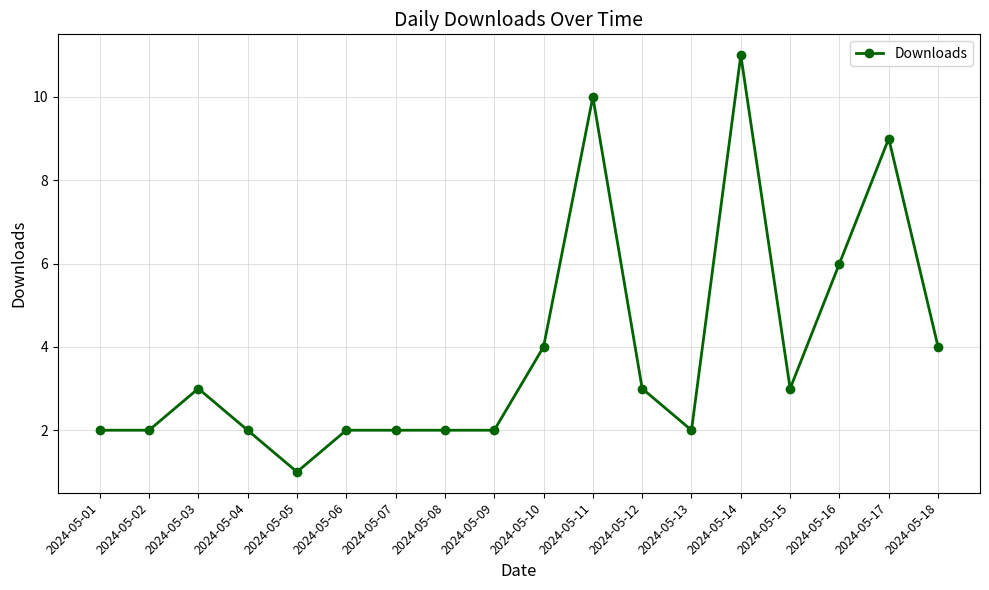

Which category has the lowest value across all series?

2024-05-05